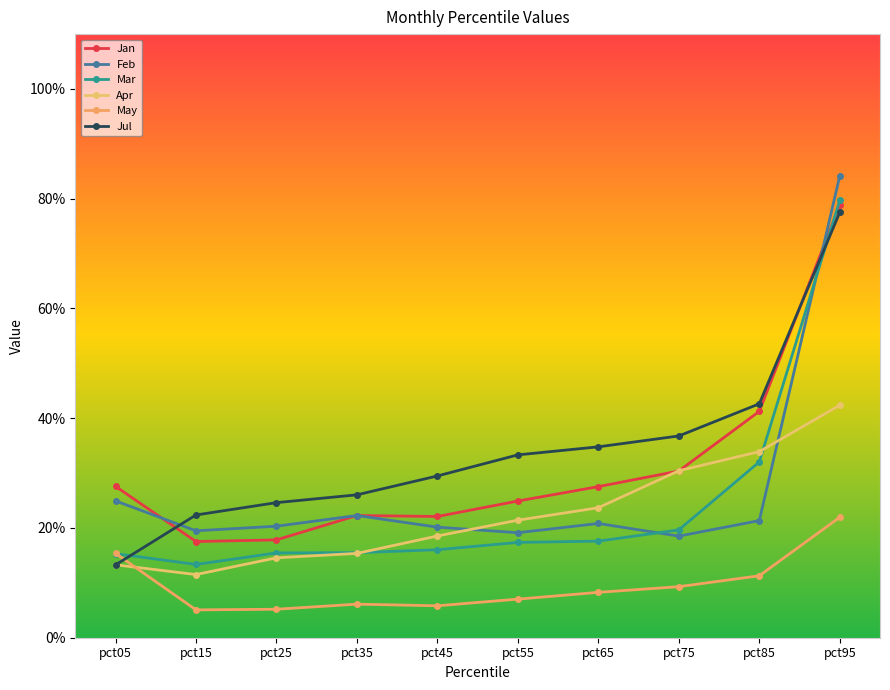

After their last crossing, which series has the higher values: Jan or Mar?

Mar